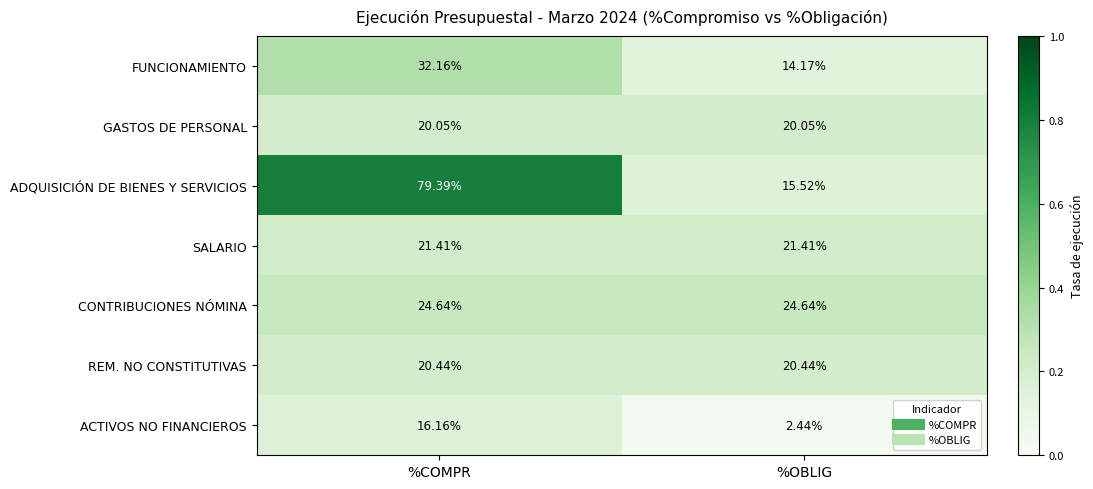

What is the maximum value shown in the chart?

79.4